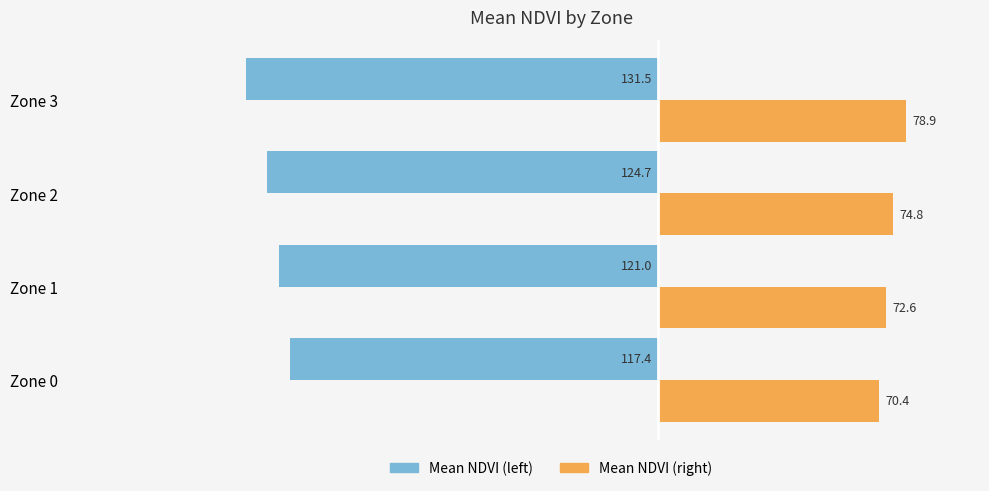

The Mean NDVI (left) series shows -79.9 at Zone 3. True or false?

False